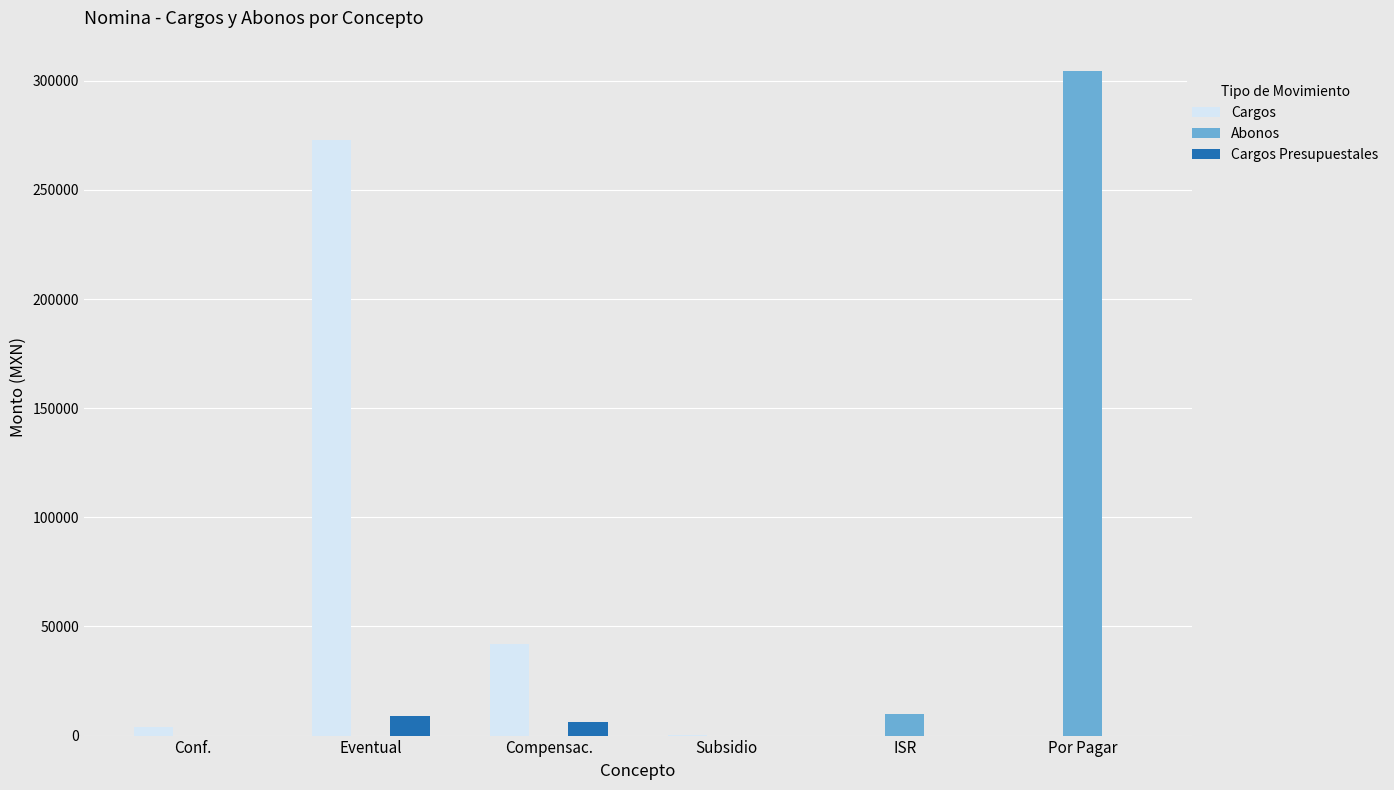

What is the approximate value of Abonos at Por Pagar?

304465.4